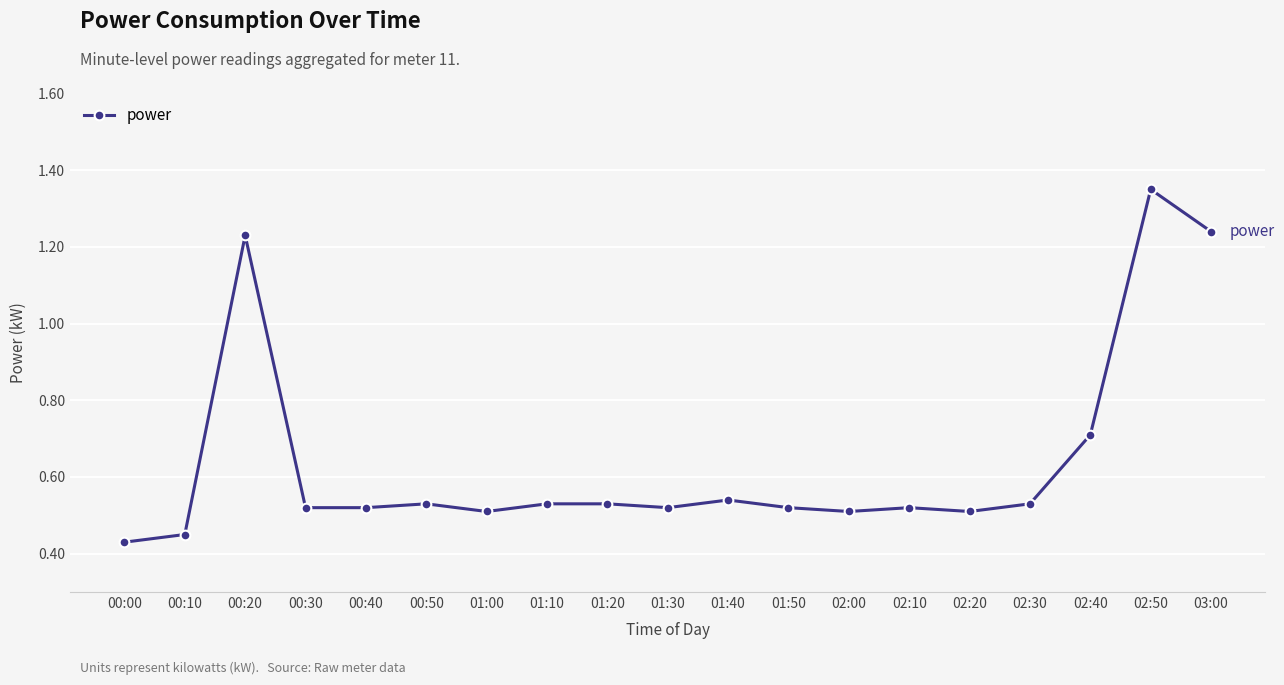

Does the chart display data point markers on the line(s)?

Yes